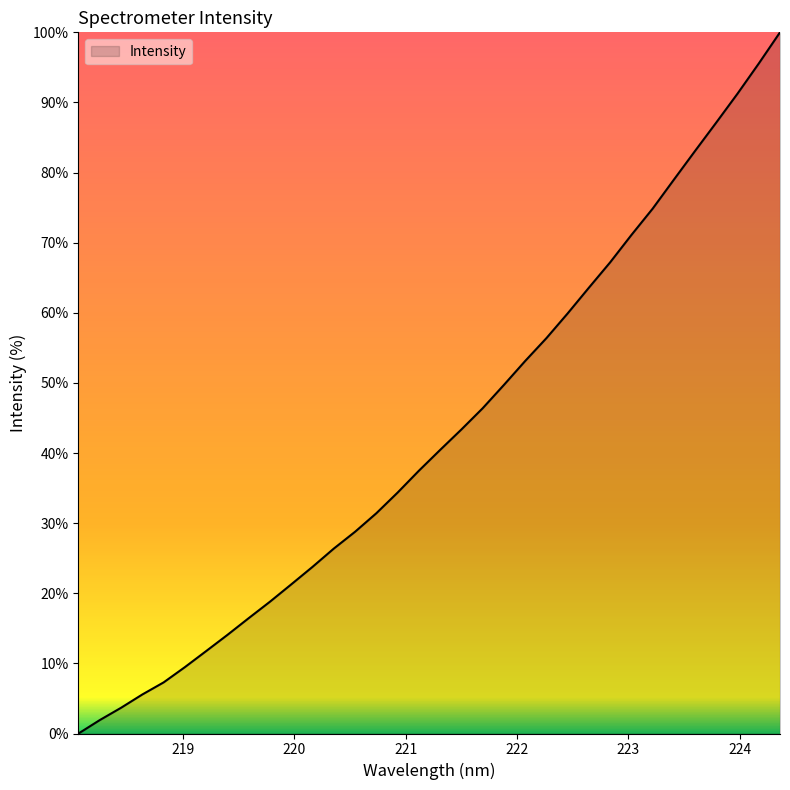

What is the greatest value displayed?

100.0